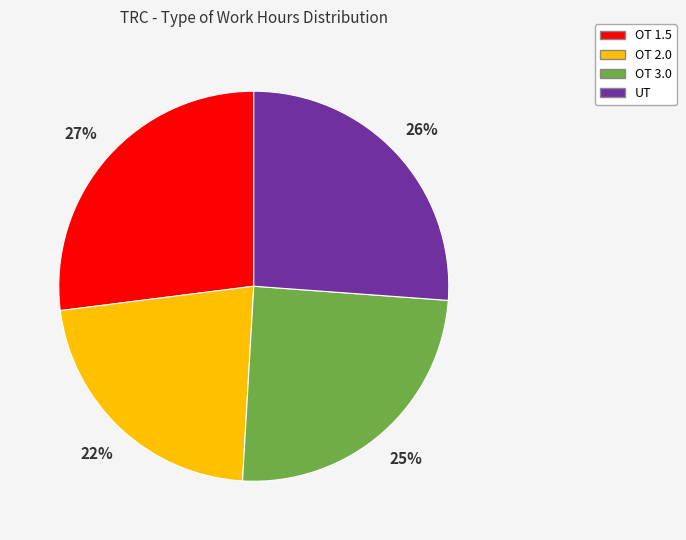

To the nearest percent, what is the difference between the largest and smallest slice percentages?

5%